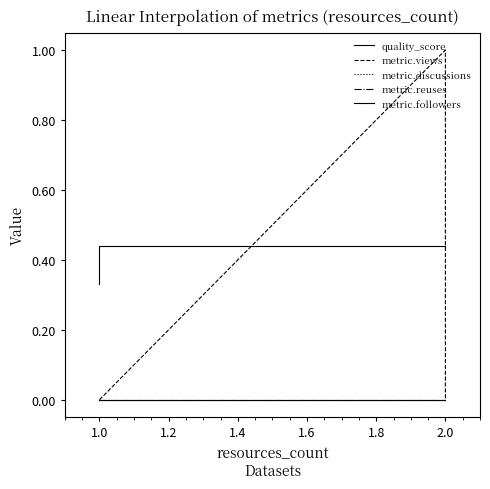

How many data points does each series have?

6